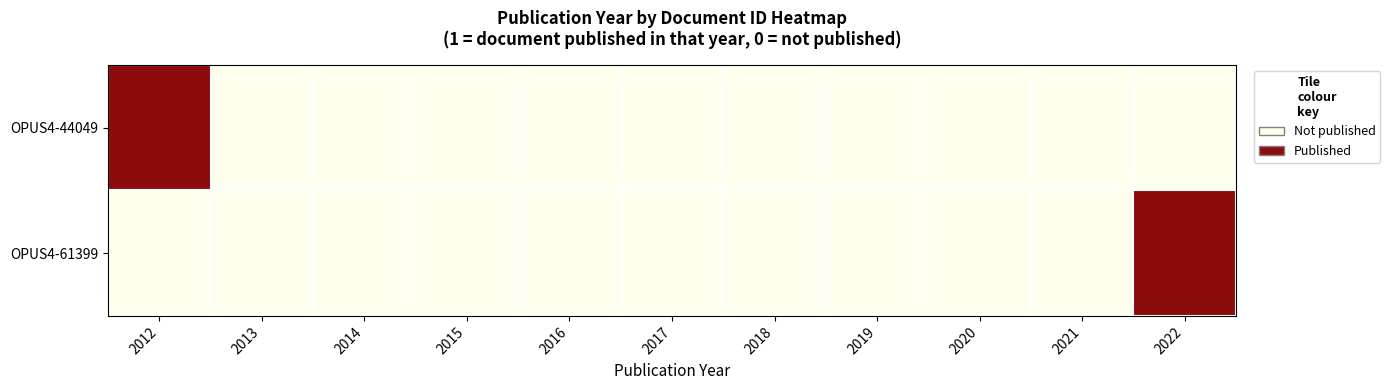

Reading right to left, extract all data points from this chart.

OPUS4-44049: 2022=0	2021=0	2020=0	2019=0	2018=0	2017=0	2016=0	2015=0	2014=0	2013=0	2012=1
OPUS4-61399: 2022=1	2021=0	2020=0	2019=0	2018=0	2017=0	2016=0	2015=0	2014=0	2013=0	2012=0